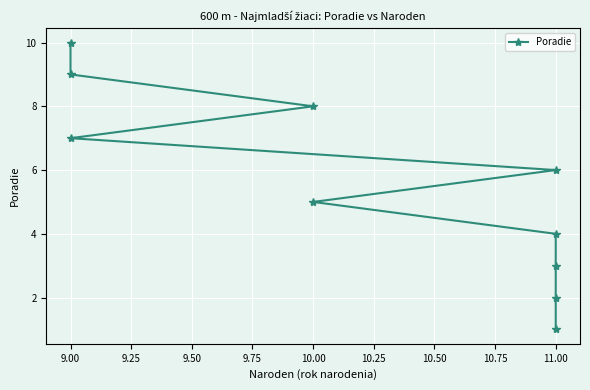

How many lines are shown in the chart?

1